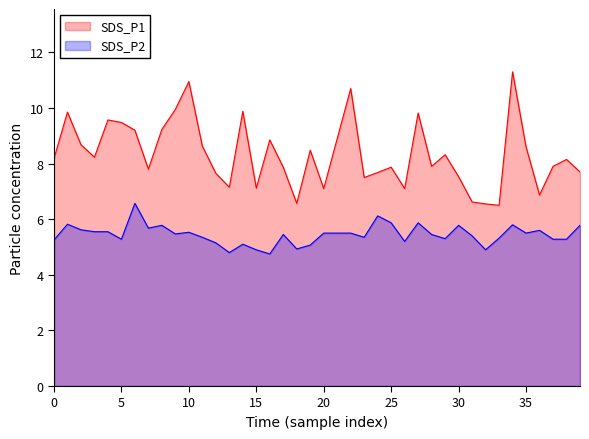

True or false: SDS_P1 and SDS_P2 cross at least once.

False